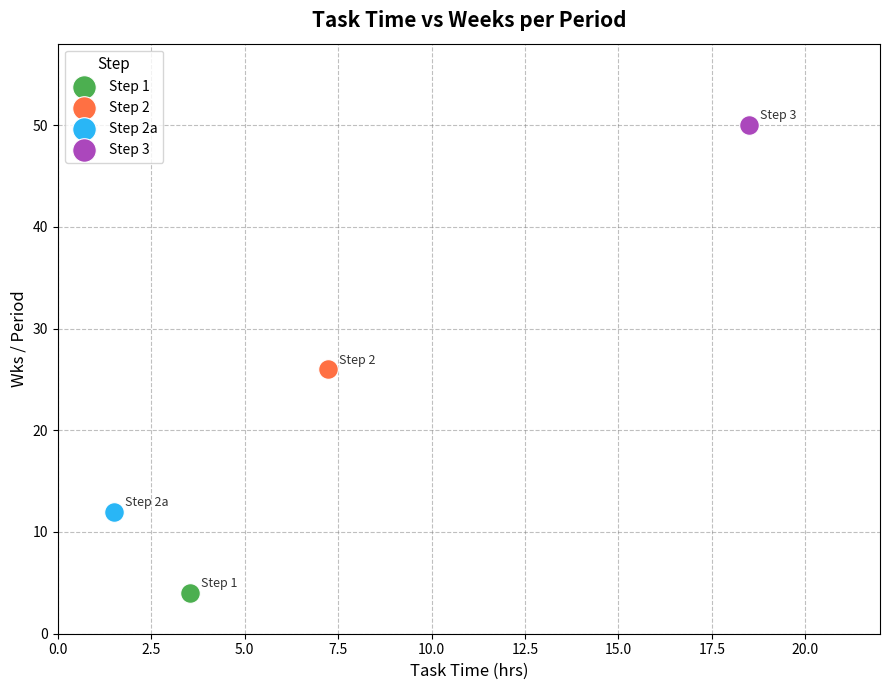

What are all the series names shown in the legend?

Step 1, Step 2, Step 2a, Step 3